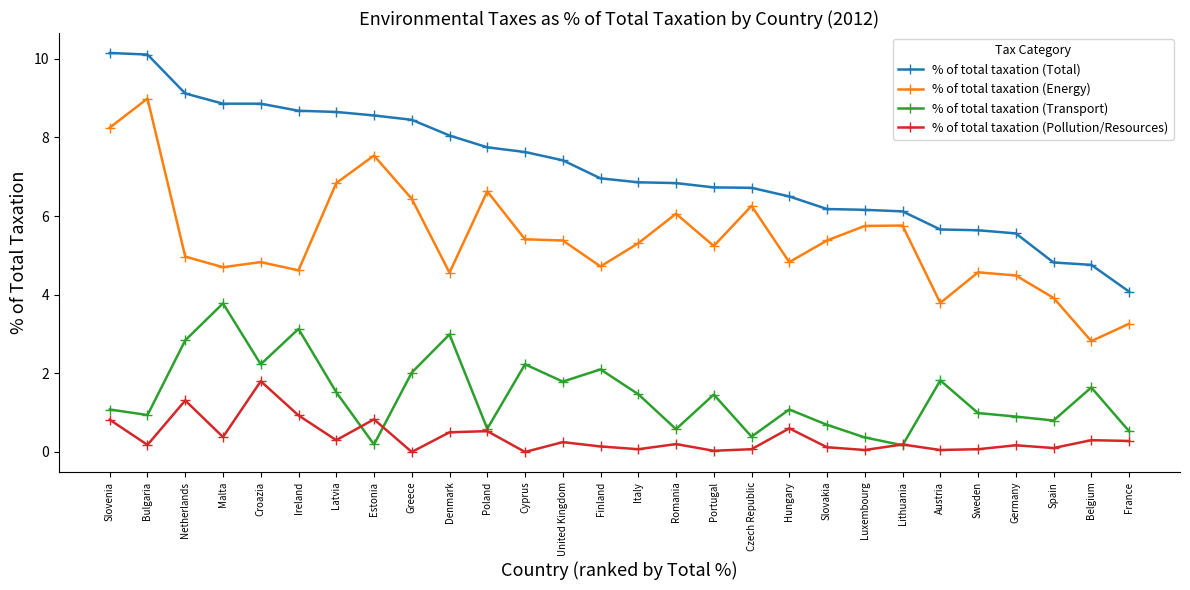

Read the % of total taxation (Transport) value at Finland.

2.1